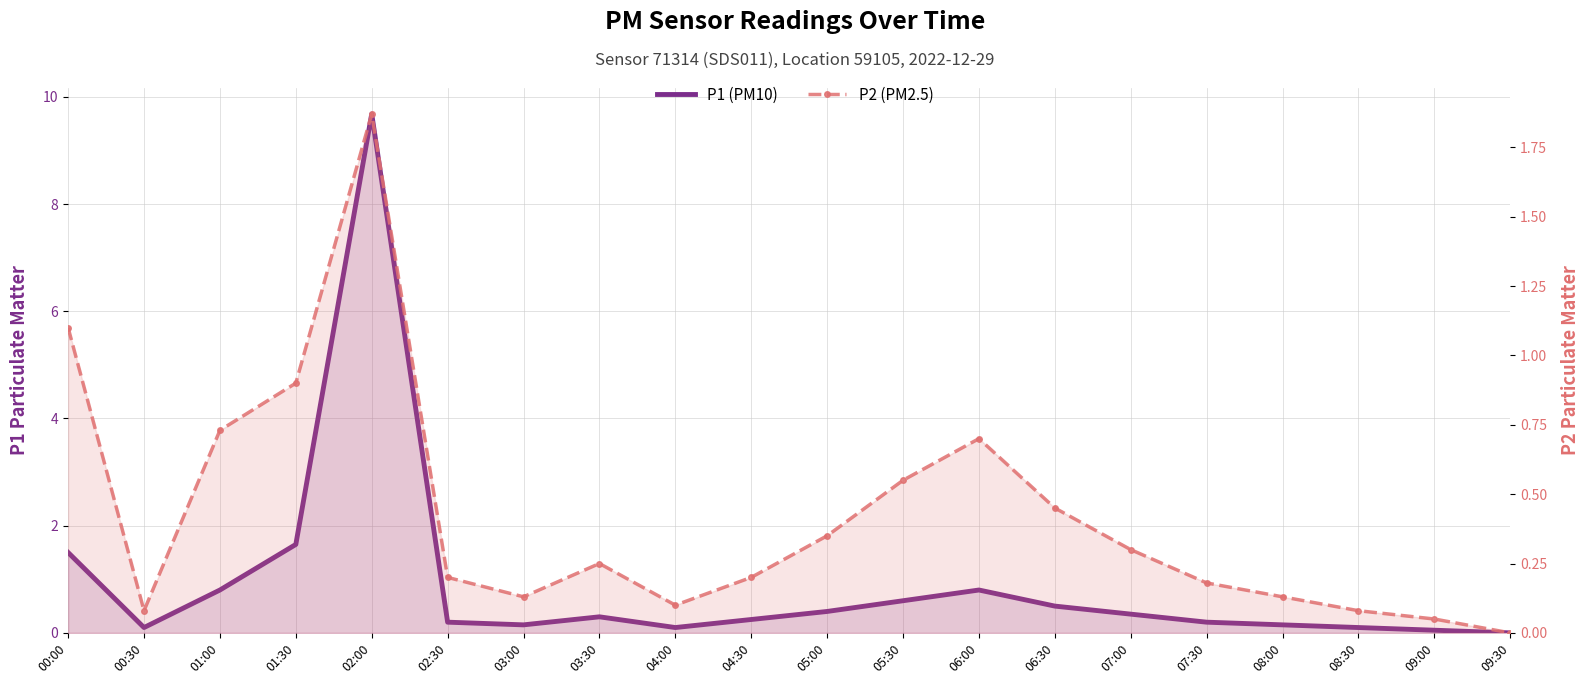

Reading left to right, what are all the values shown in this chart?

P1 (PM10): 00:00=1.5	00:30=0.1	01:00=0.8	01:30=1.6	02:00=9.7	02:30=0.2	03:00=0.1	03:30=0.3	04:00=0.1	04:30=0.2	05:00=0.4	05:30=0.6	06:00=0.8	06:30=0.5	07:00=0.3	07:30=0.2	08:00=0.1	08:30=0.1	09:00=0.1	09:30=0.0
P2 (PM2.5): 00:00=1.1	00:30=0.1	01:00=0.7	01:30=0.9	02:00=1.9	02:30=0.2	03:00=0.1	03:30=0.2	04:00=0.1	04:30=0.2	05:00=0.3	05:30=0.6	06:00=0.7	06:30=0.5	07:00=0.3	07:30=0.2	08:00=0.1	08:30=0.1	09:00=0.1	09:30=0.0